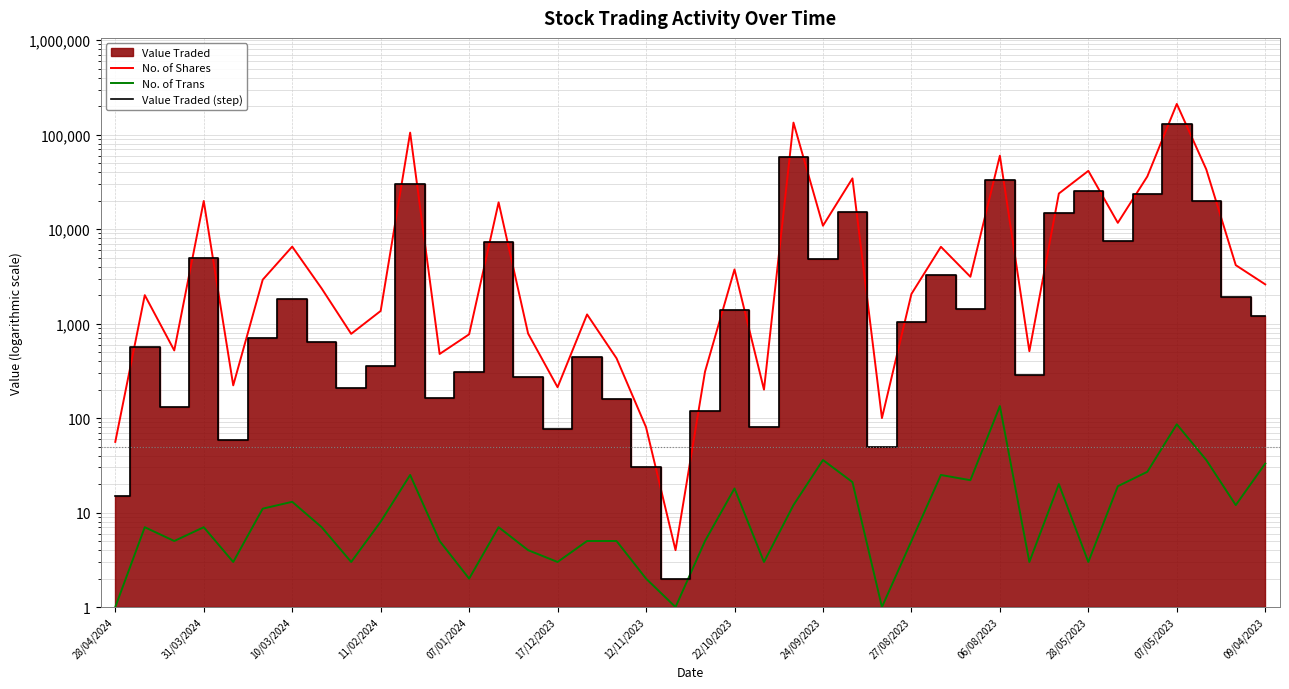

The value of No. of Shares at 22/10/2023 is 6450. True or false?

False